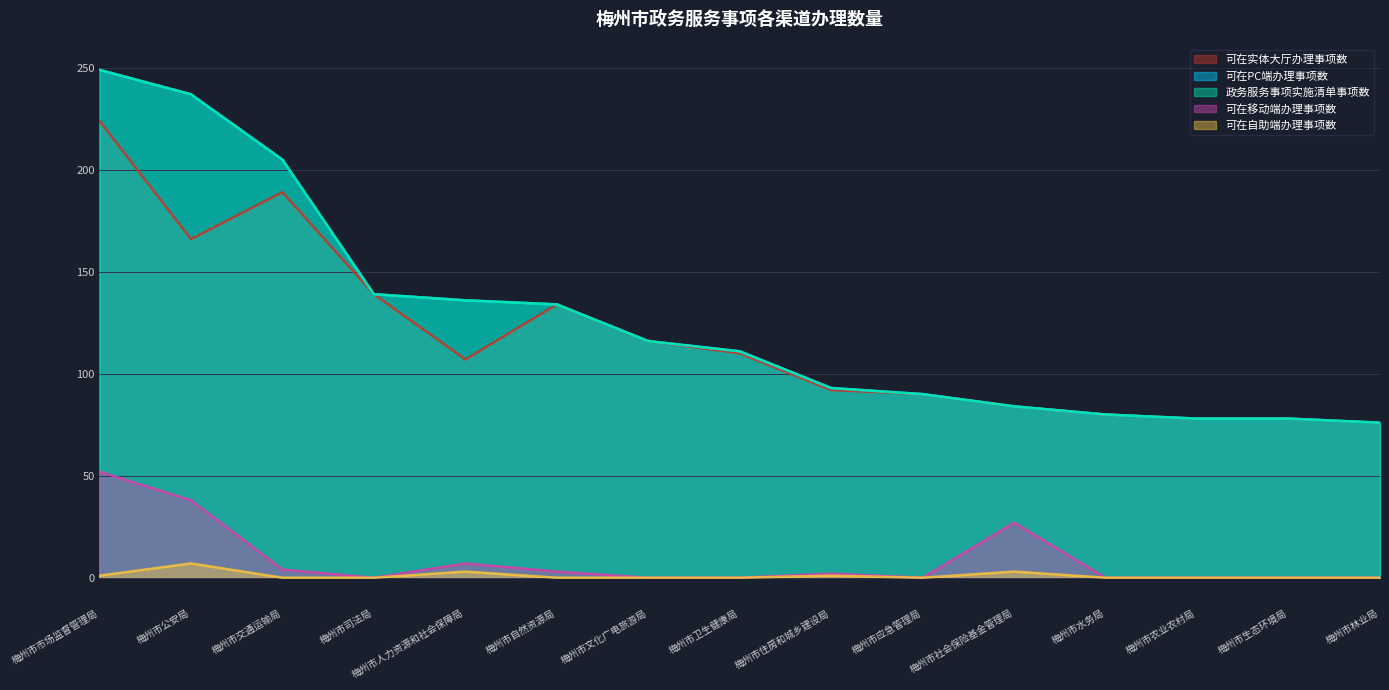

At how many categories does at least one series exceed 168?

3